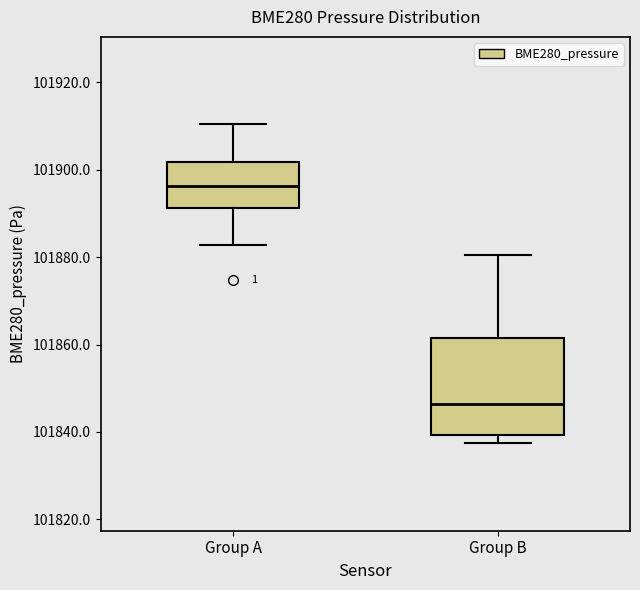

Reading left to right, transcribe this box plot: for each box, give where its median line is, the range the box spans, and where its two whiskers end, as read against the y-axis. The values are not printed on the chart, so give them approximately, as read against the axis.

Group A: median 101896, box 101892 to 101902, whiskers 101882 to 101910
Group B: median 101846, box 101840 to 101862, whiskers 101838 to 101880